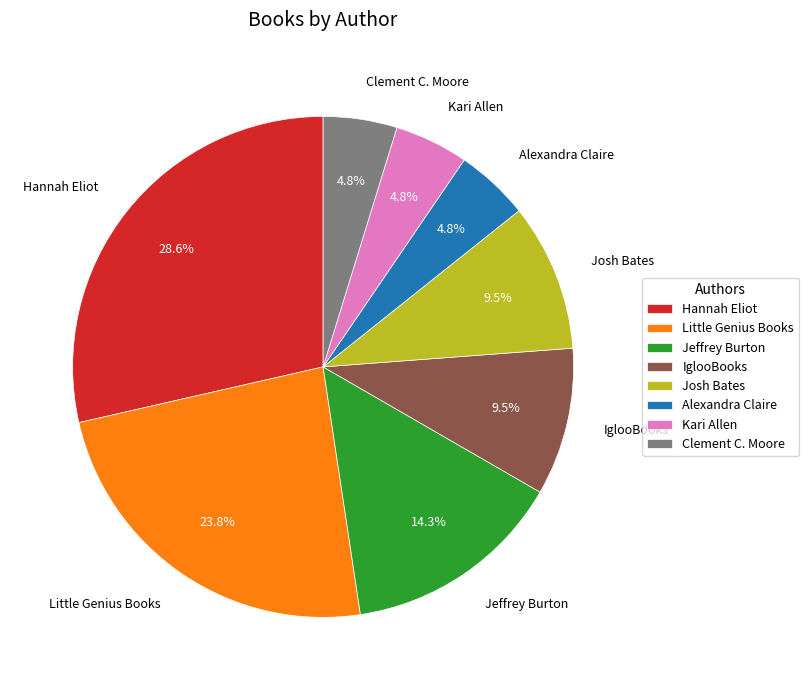

To the nearest percent, what is the combined percentage of IglooBooks and Little Genius Books?

33%